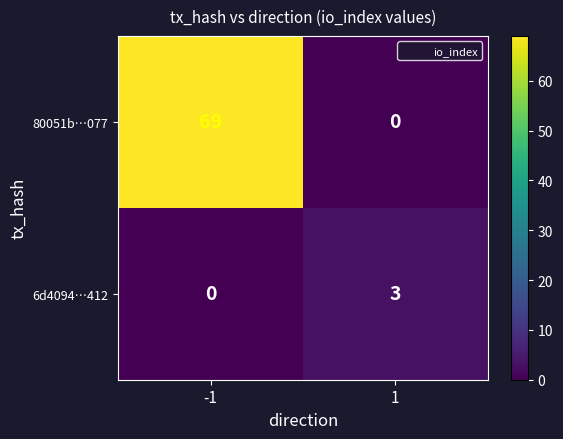

True or false: 6d4094…412 has a value of 2 at 1.

False